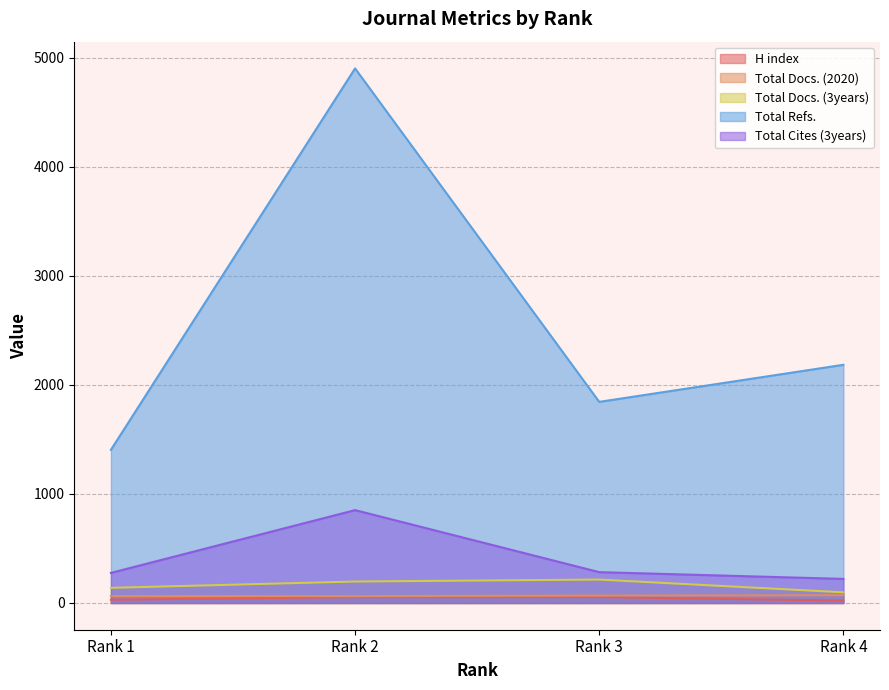

True or false: Total Cites (3years) has a value of 276 at Rank 1.

True